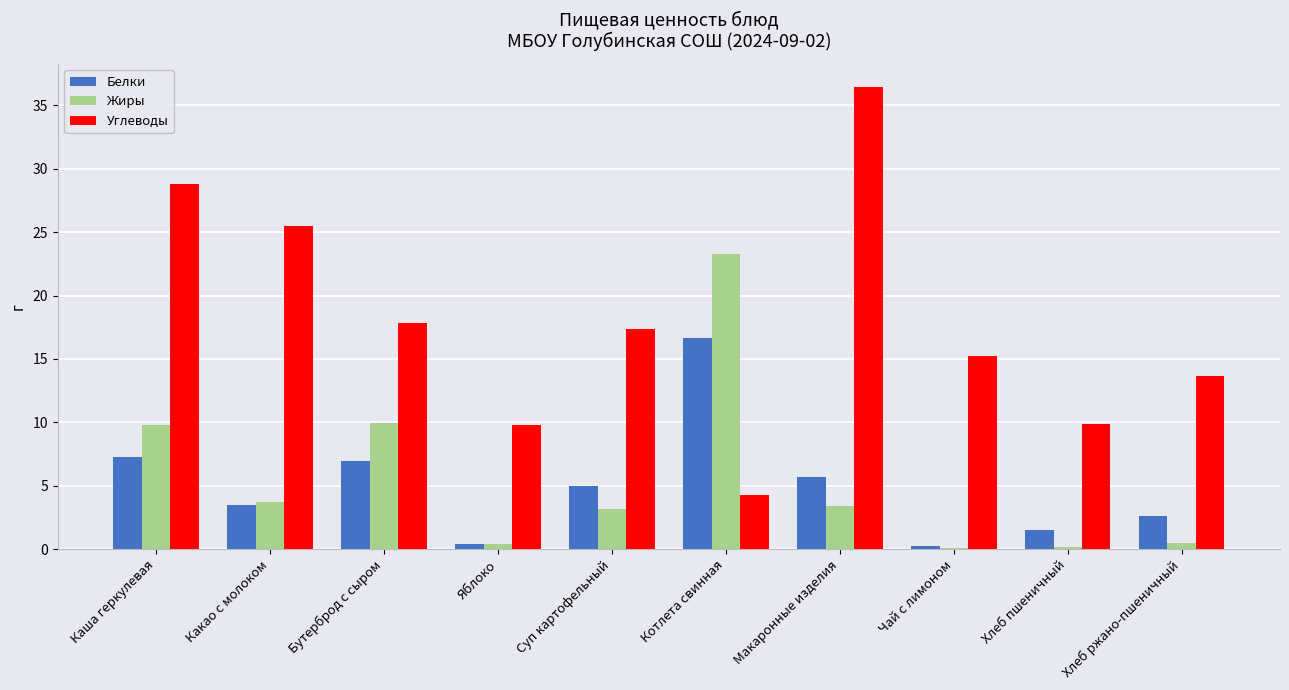

True or false: Углеводы has a value of 10.4 at Суп картофельный.

False